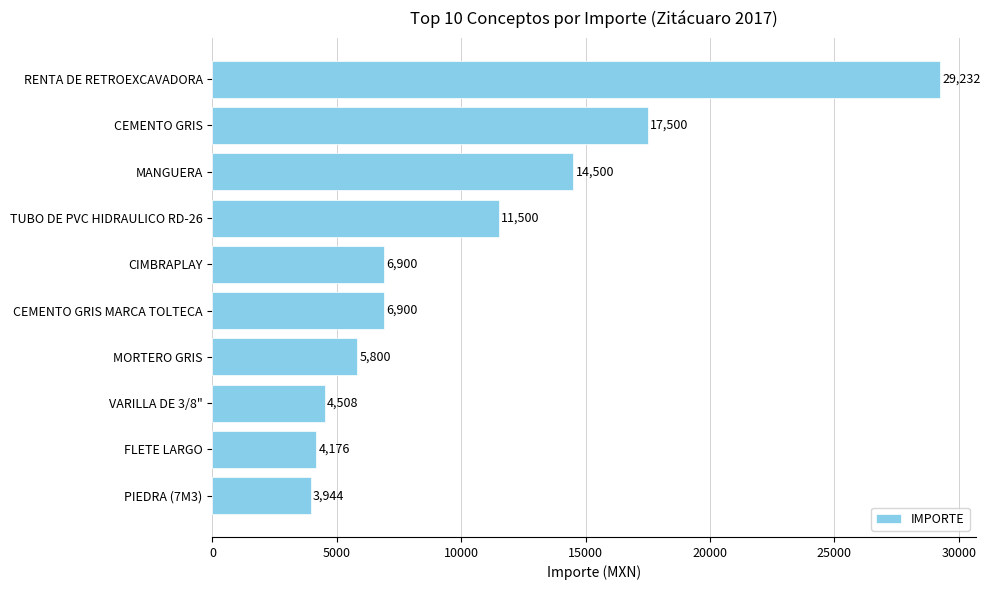

What is the difference between the maximum and second lowest values?

25056.0